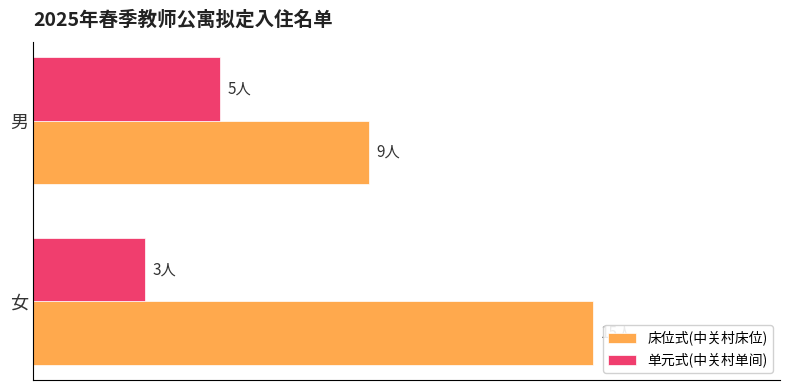

How many bars are there in total?

4